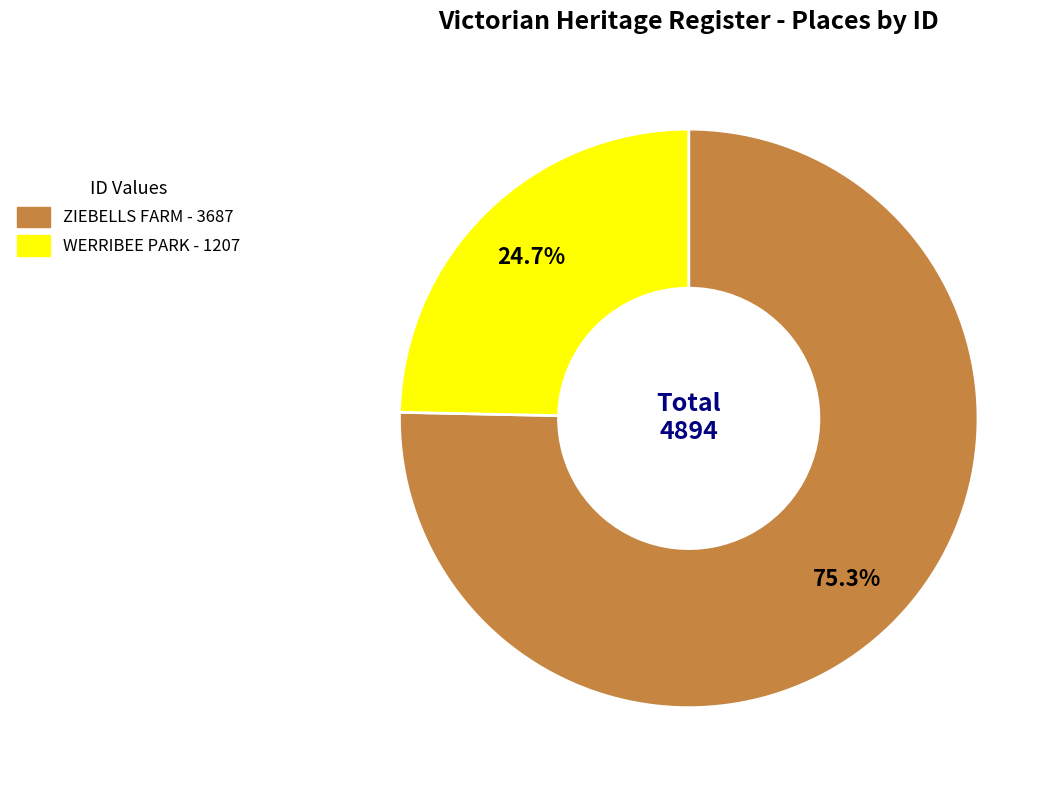

The ZIEBELLS FARM slice represents 88% of the pie. True or false?

False